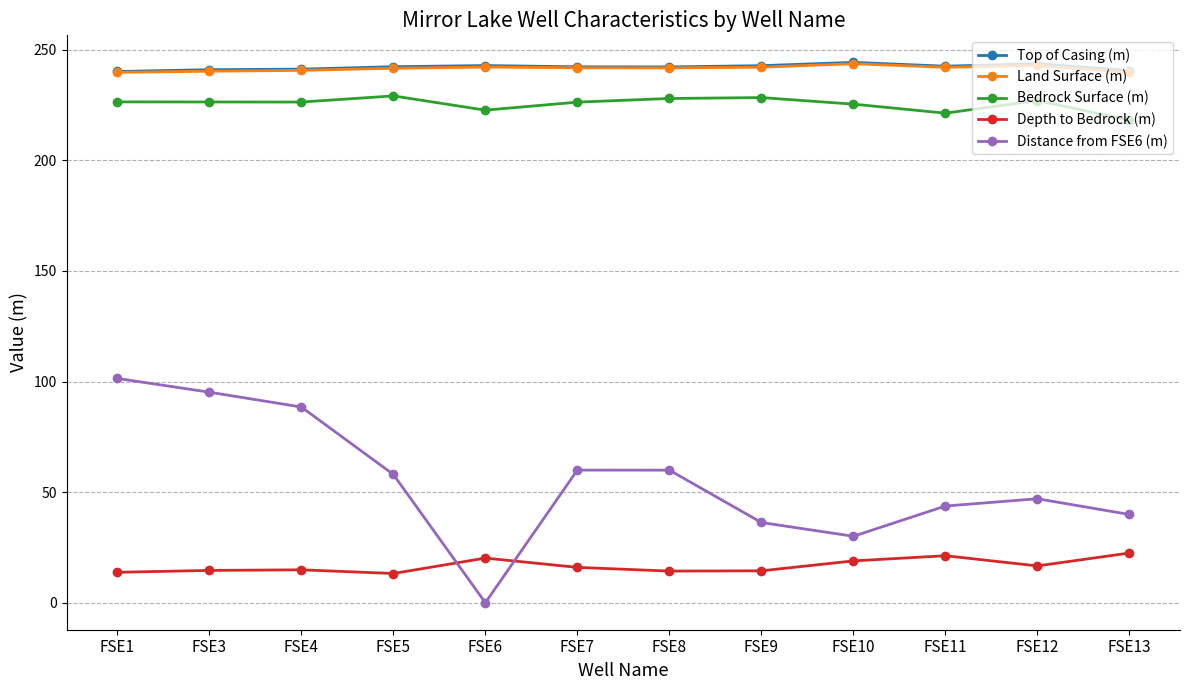

Count the number of data series in this chart.

5